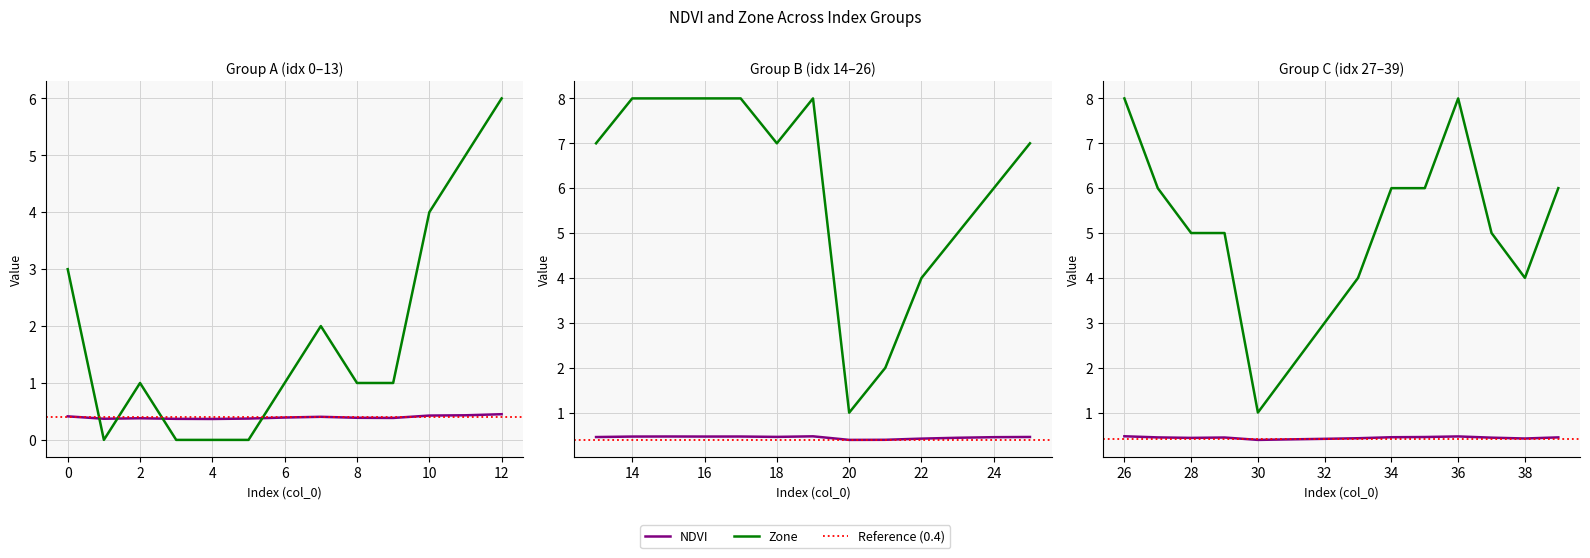

True or false: NDVI has a value of 0.5 at 15.

True